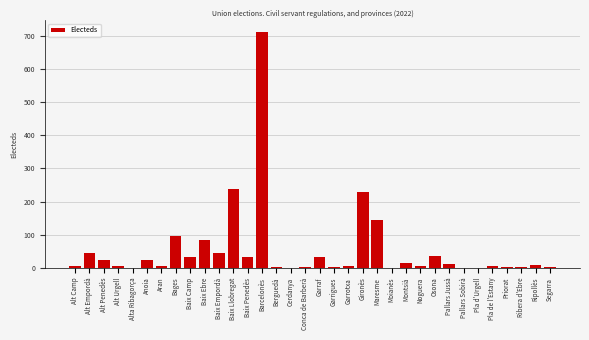

Between Ripollès and Alt Penedès, which is larger?

Alt Penedès